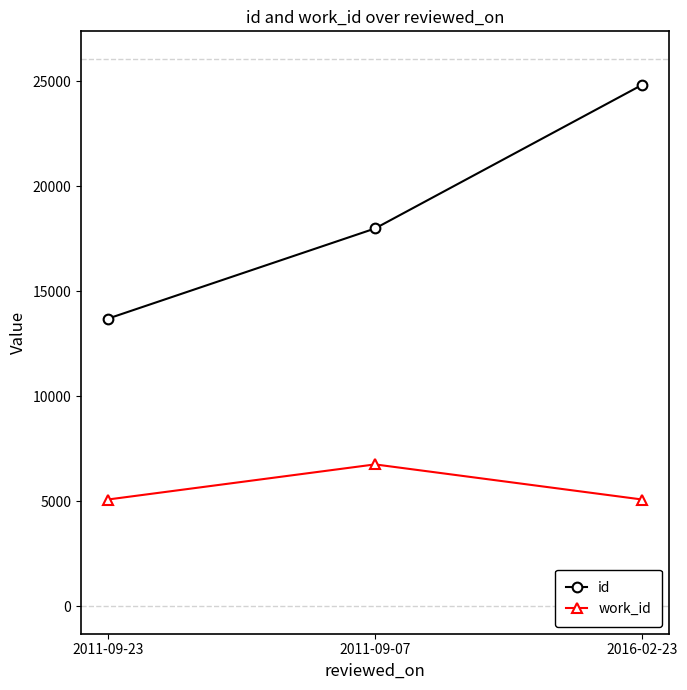

At which category does the chart reach its peak across all series?

2016-02-23